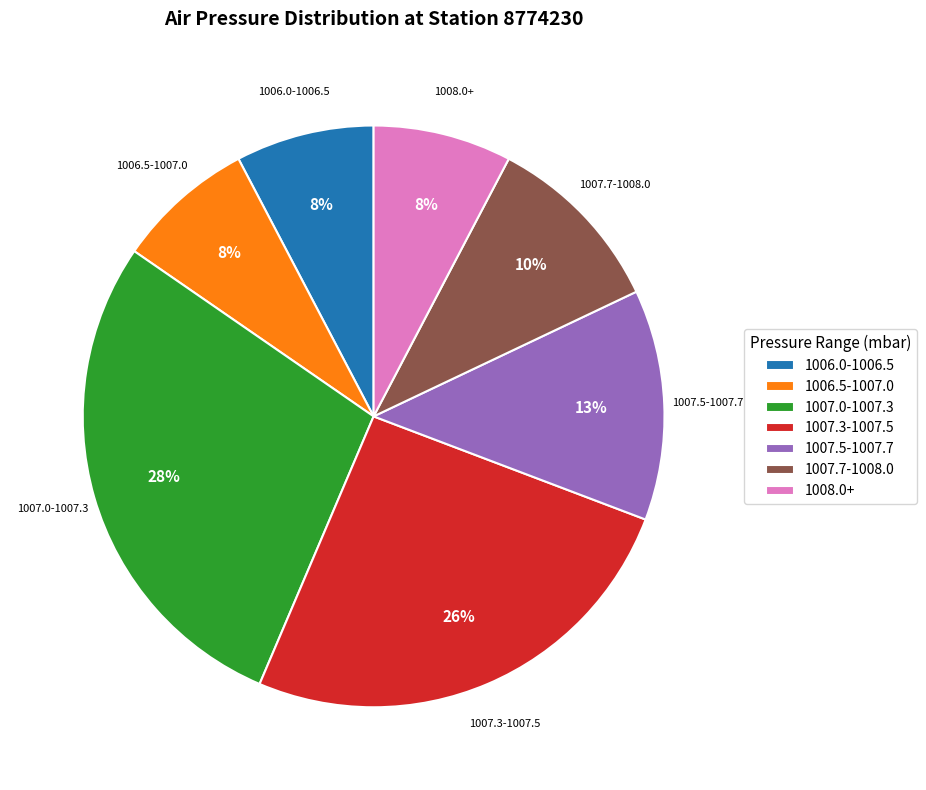

True or false: 1007.7-1008.0 accounts for 10% of the total.

True